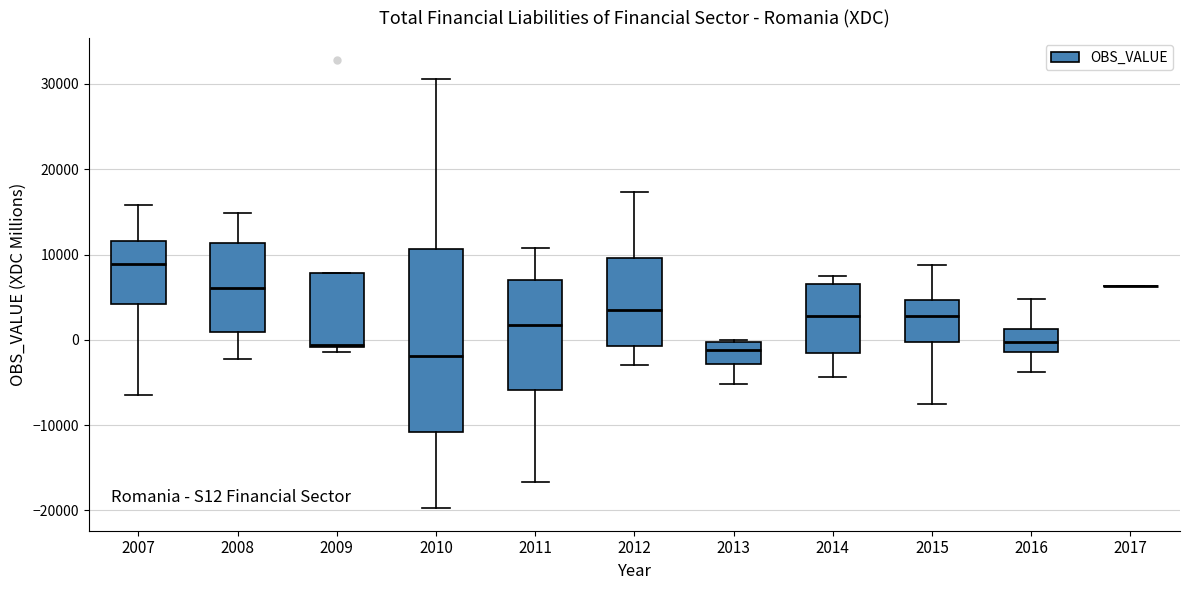

Reading left to right, transcribe this box plot: for each box, give where its median line is, the range the box spans, and where its two whiskers end, as read against the y-axis. The values are not printed on the chart, so give them approximately, as read against the axis.

2007: median 9000, box 4000 to 12000, whiskers -6000 to 16000
2008: median 6000, box 1000 to 11000, whiskers -2000 to 15000
2009: median -1000, box -1000 to 8000, whiskers -1000 (just below the box's lower edge) to 8000
2010: median -2000, box -11000 to 11000, whiskers -20000 to 31000
2011: median 2000, box -6000 to 7000, whiskers -17000 to 11000
2012: median 4000, box -1000 to 10000, whiskers -3000 to 17000
2013: median -1000, box -3000 to 0, whiskers -5000 to 0
2014: median 3000, box -2000 to 7000, whiskers -4000 to 7000 (just above the box's upper edge)
2015: median 3000, box 0 to 5000, whiskers -7000 to 9000
2016: median 0, box -1000 to 1000, whiskers -4000 to 5000
2017: box collapsed to a line at 6000, whiskers 6000 to 6000